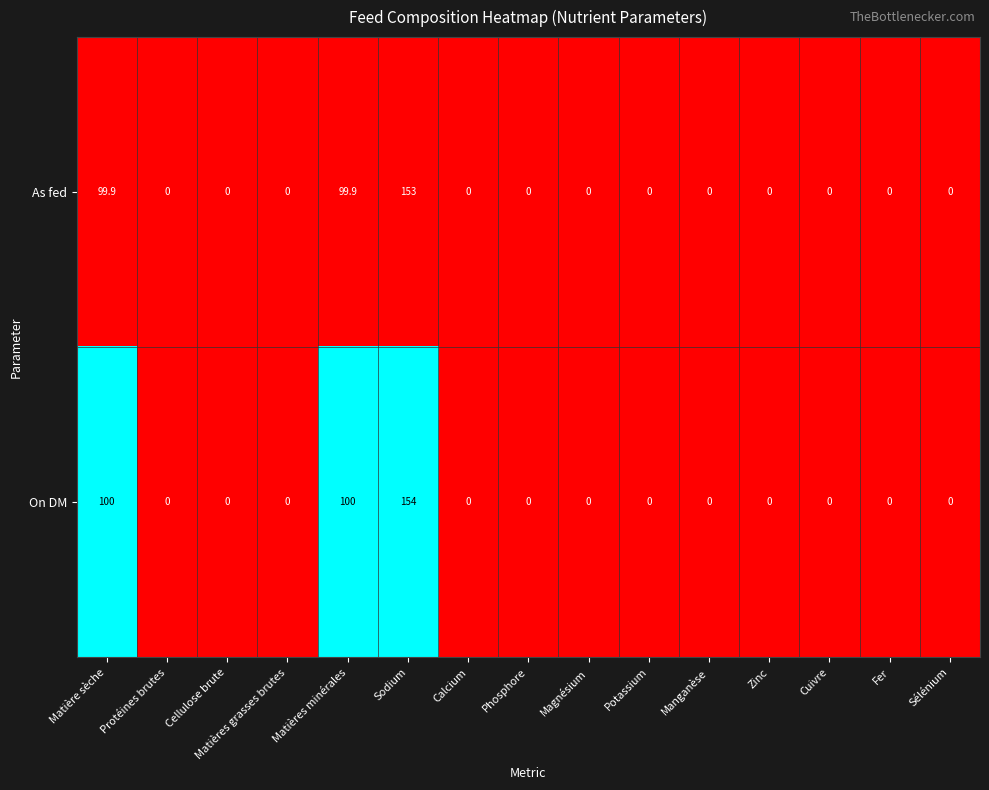

True or false: As fed has a value of 73.4 at Cellulose brute.

False